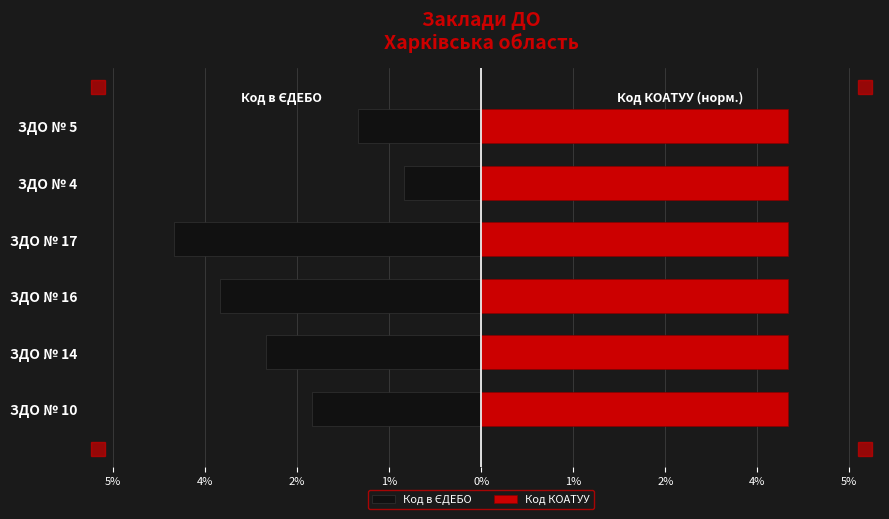

True or false: Код в ЄДЕБО has a value of -1.4 at ЗДО № 17.

False